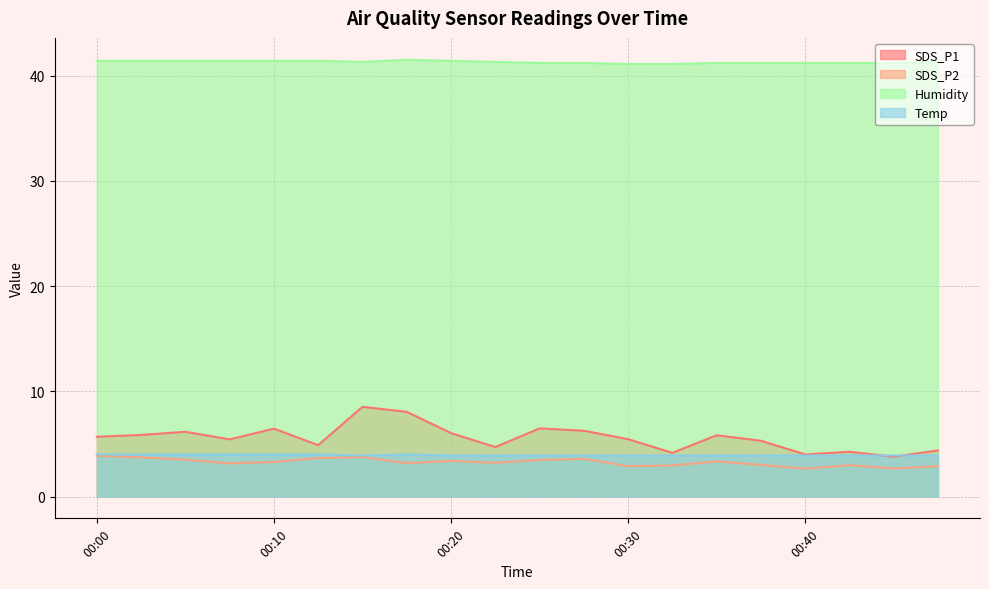

What is the greatest value displayed?

41.5